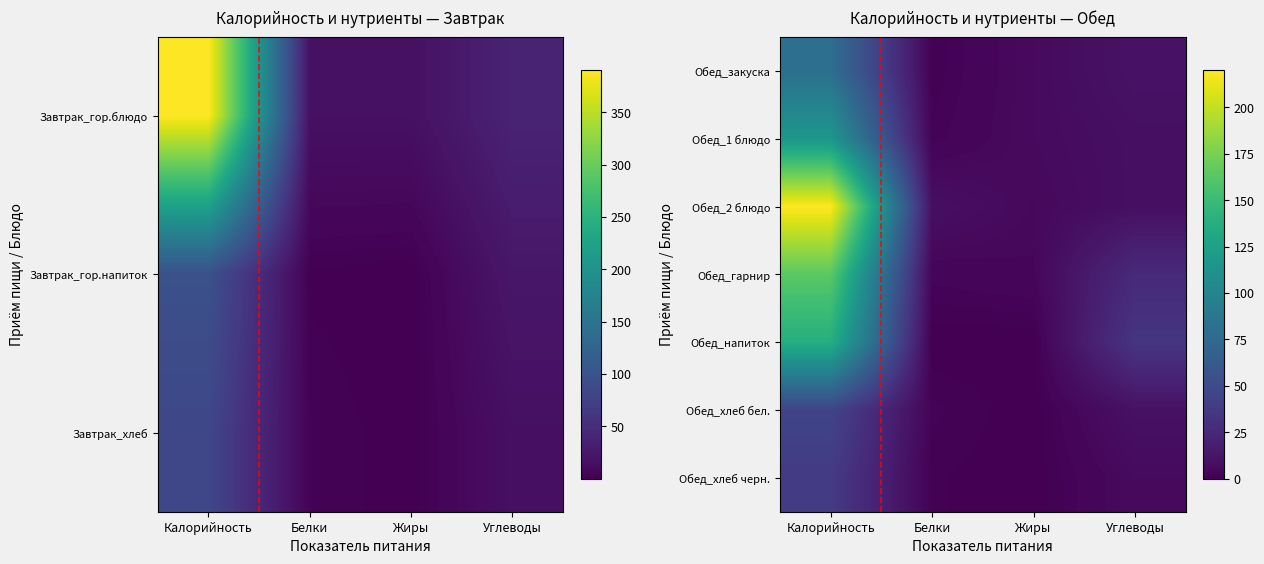

What is the difference between the Обед_гарнир values at Углеводы and Жиры?

22